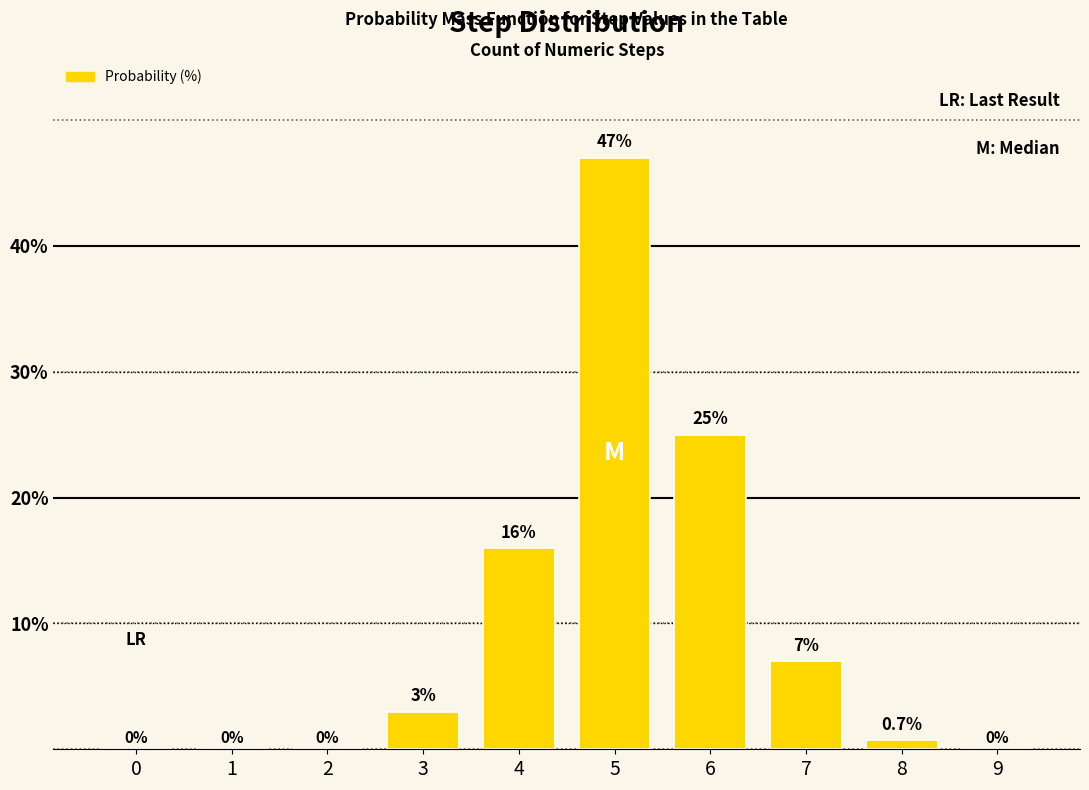

Reading right to left, what are all the values shown in this chart?

9=0.0	8=0.7	7=7.0	6=25.0	5=47.0	4=16.0	3=3.0	2=0.0	1=0.0	0=0.0